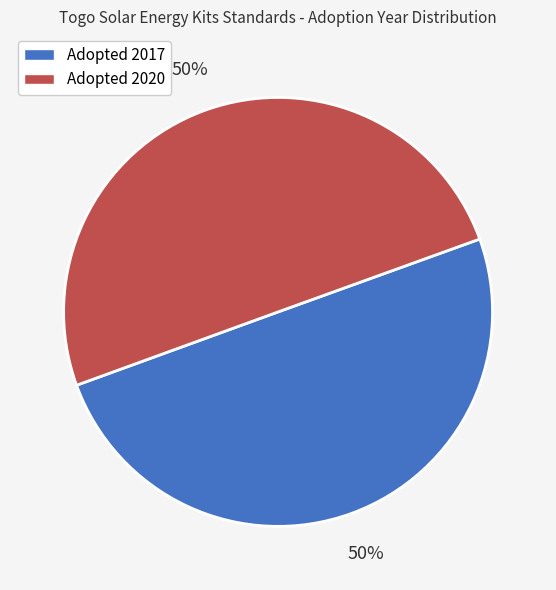

Combined, do Adopted 2020 and Adopted 2017 account for over 50%?

Yes